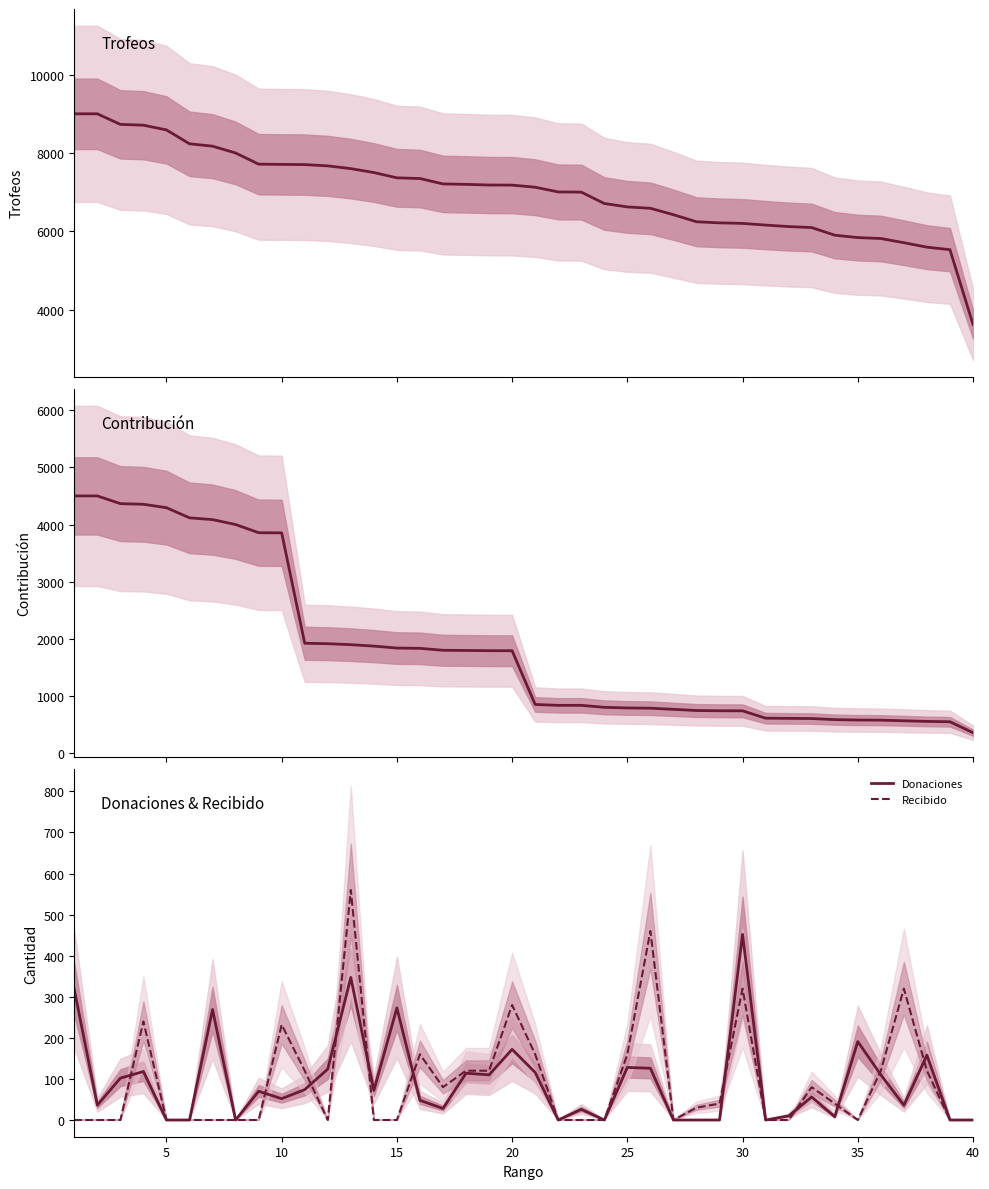

Which category has the highest value in the Donaciones series?

30